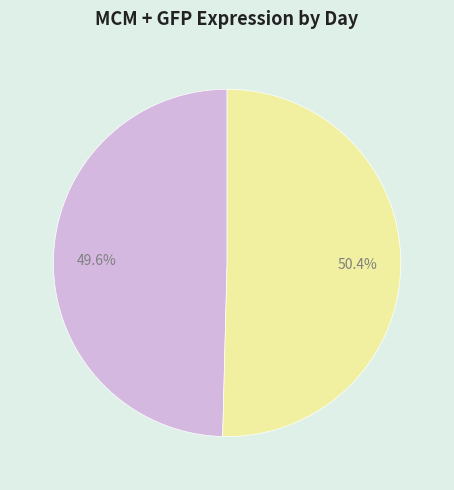

What is the smallest slice in the pie chart?

MCM + GFP (Day 4)